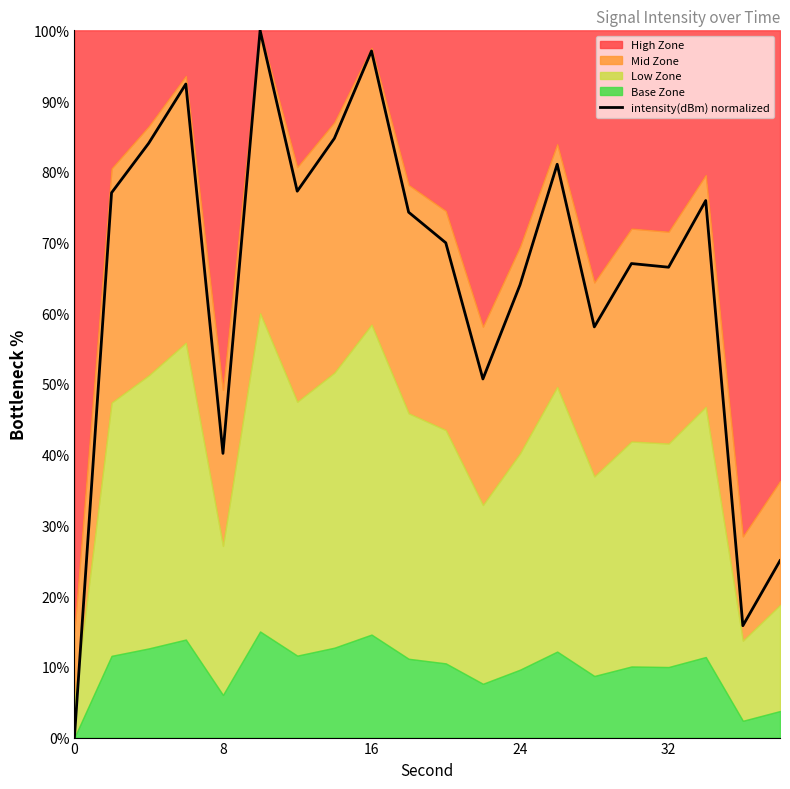

The value of intensity(dBm) normalized at 32 is 109.0. True or false?

False